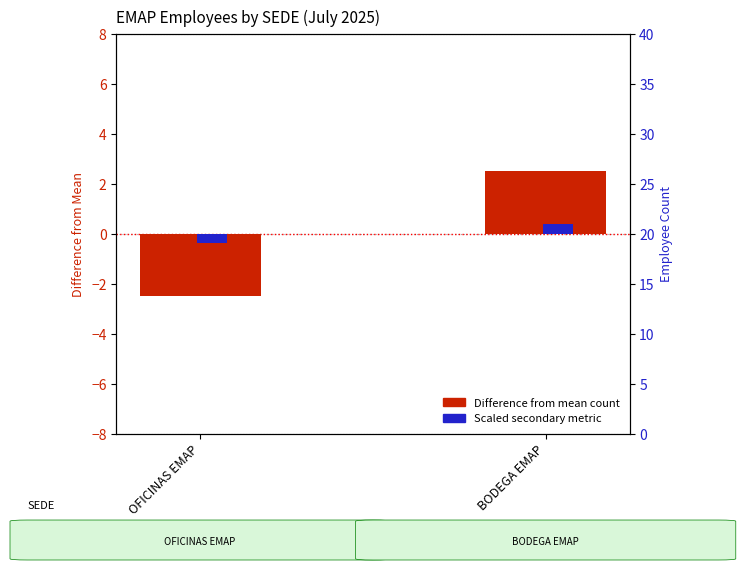

Rank the series at OFICINAS EMAP from highest to lowest value.

Scaled secondary metric, Difference from mean count